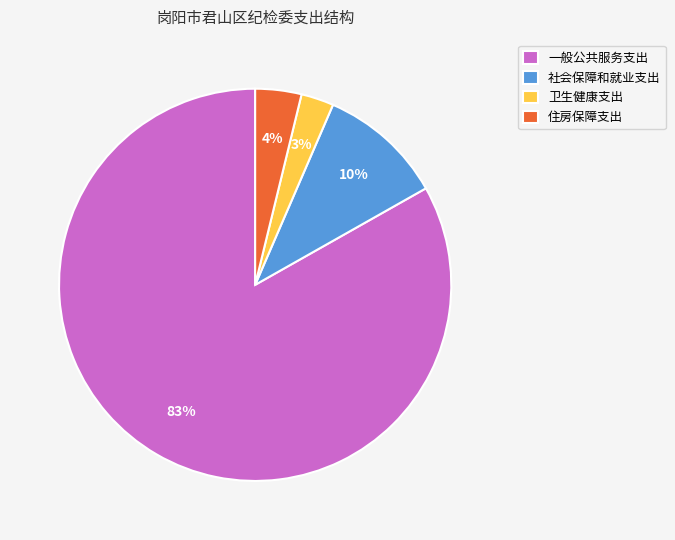

To the nearest percent, what is the difference between the 一般公共服务支出 and 社会保障和就业支出 slice percentages?

73%